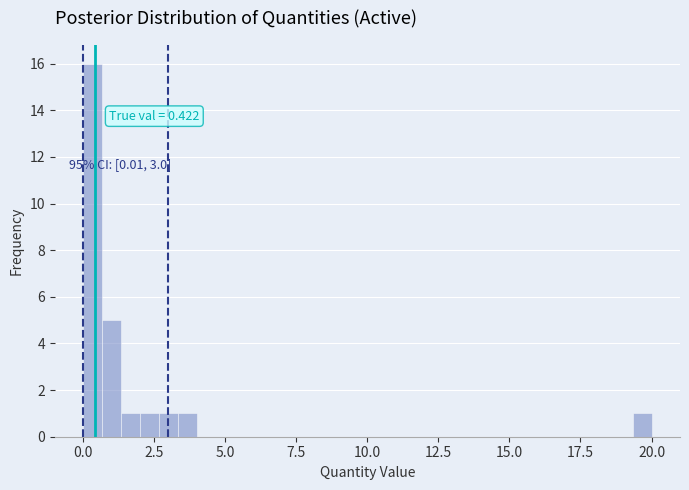

Around what value on the x-axis is the tallest bar? Give the approximate position of its centre, as read against the axis.

0.5